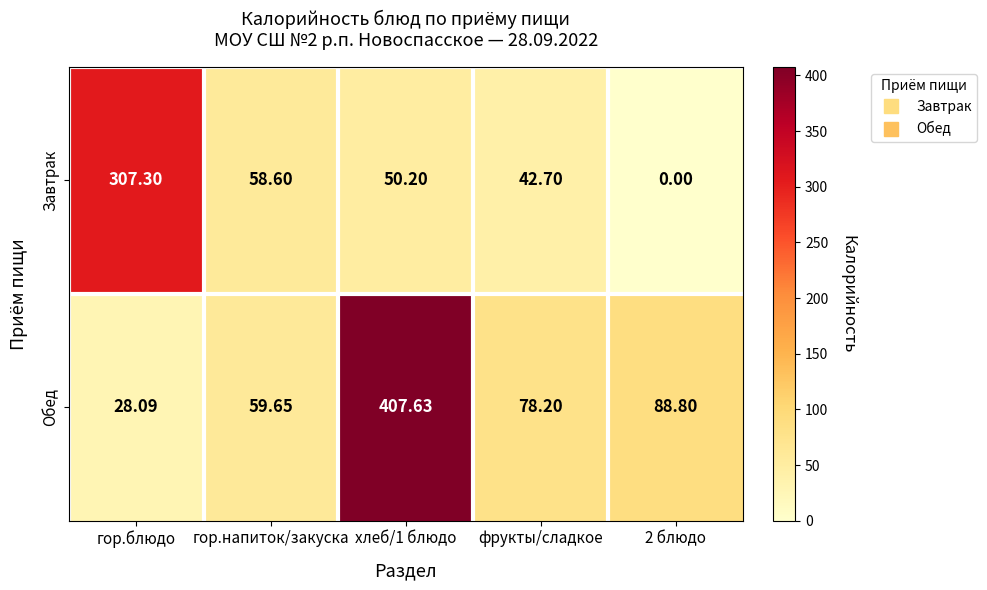

How many data points does each series have?

5